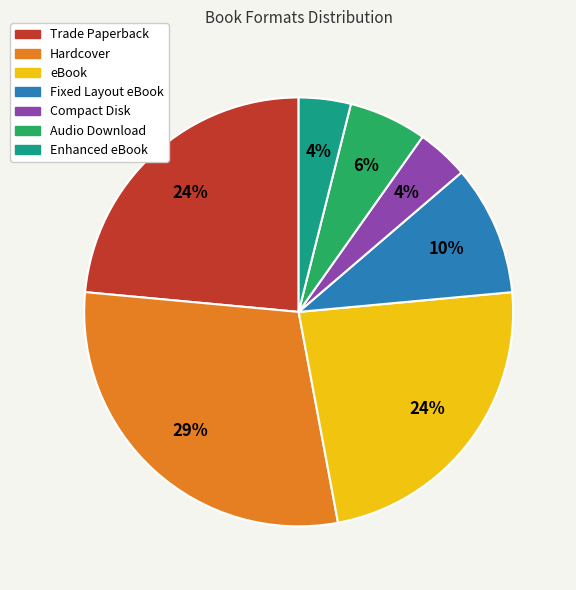

True or false: Hardcover accounts for 29% of the total.

True